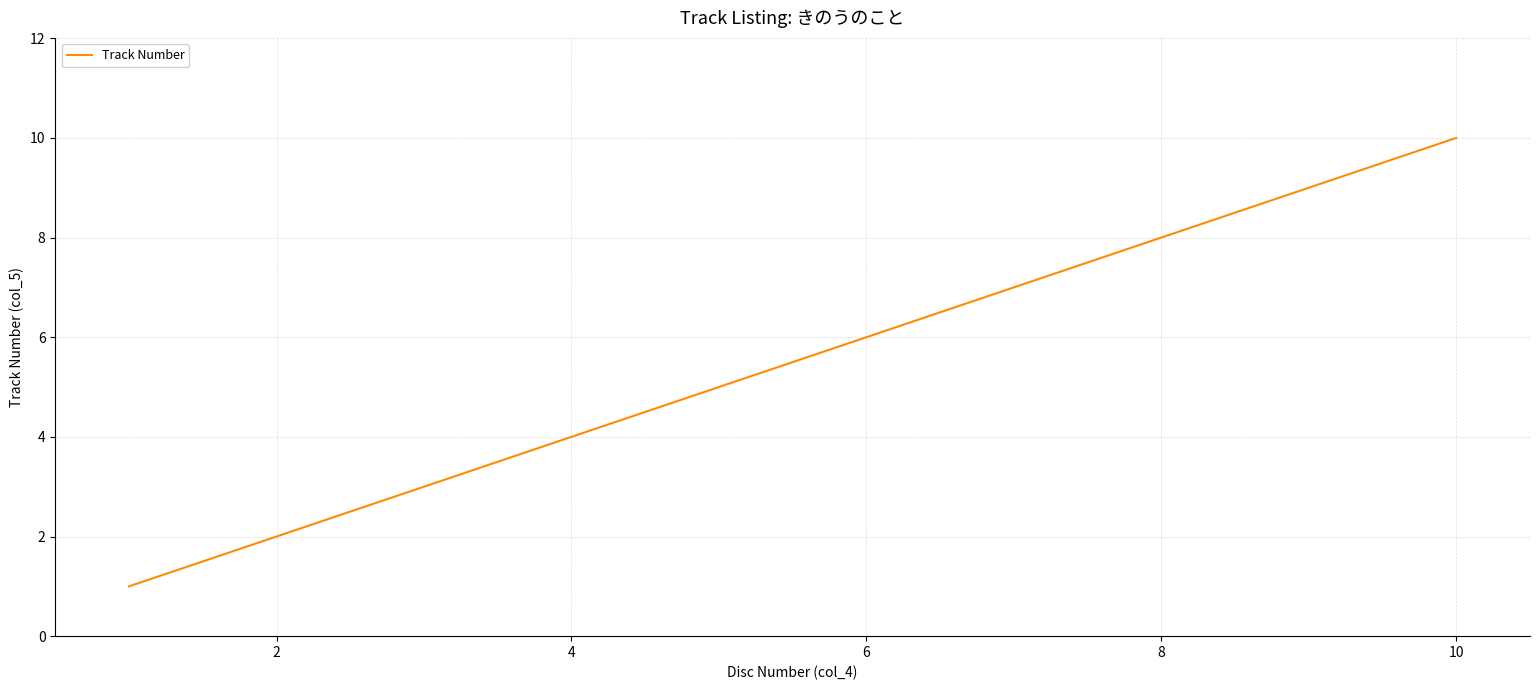

What is the greatest value displayed?

10